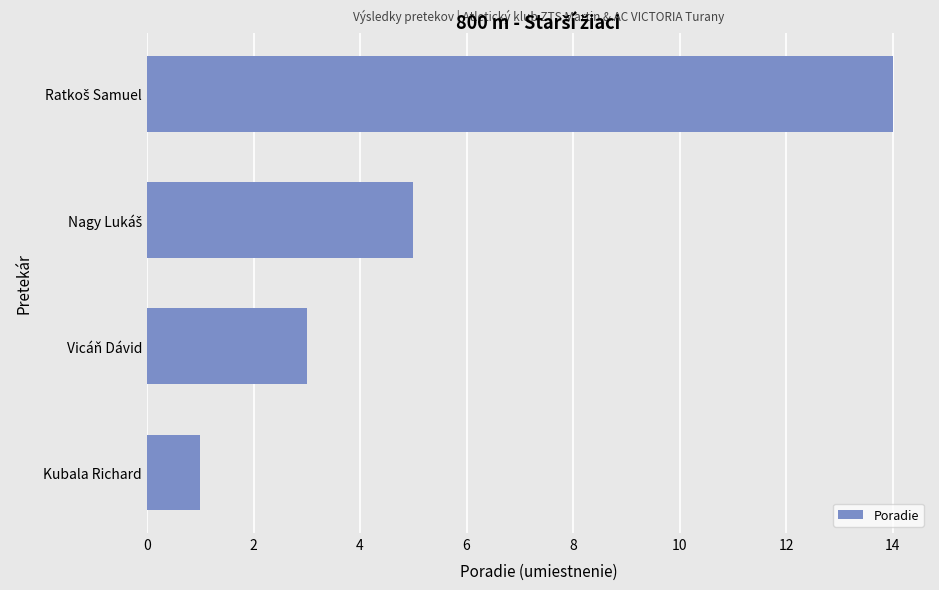

What is the difference between the second highest and minimum values?

4